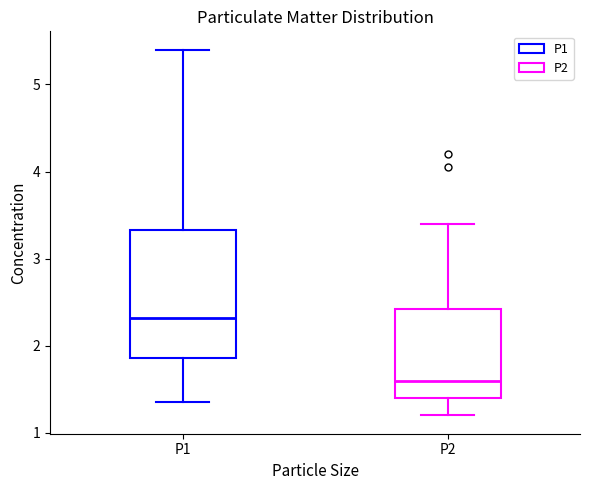

Which box has the highest median line?

P1